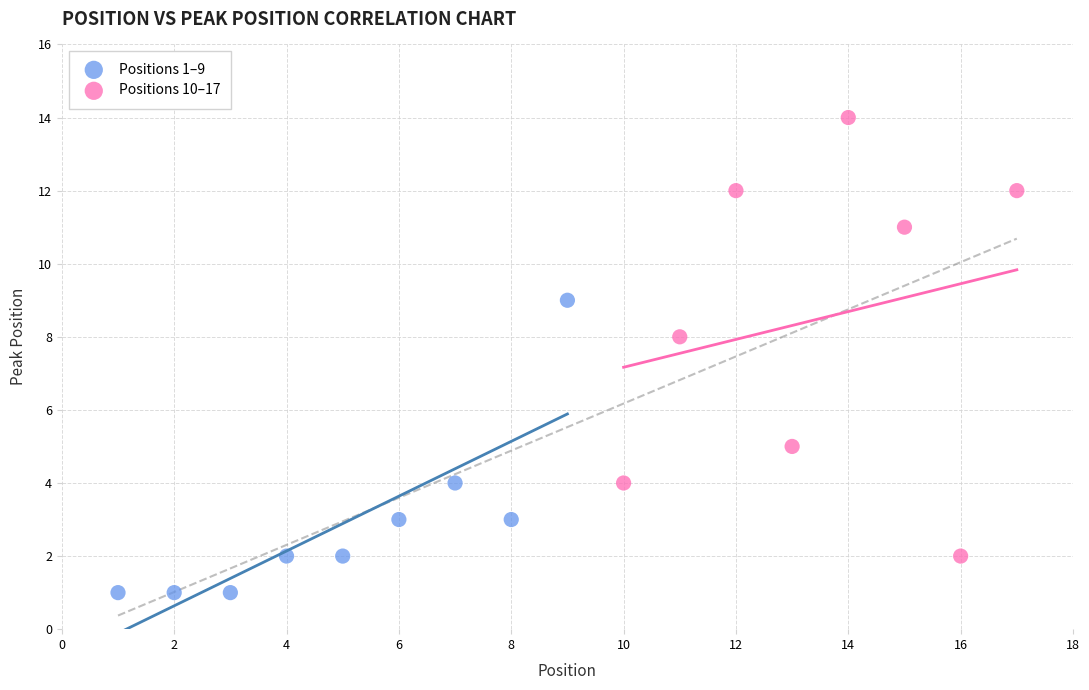

Which series reaches the minimum Y coordinate?

Positions 1–9